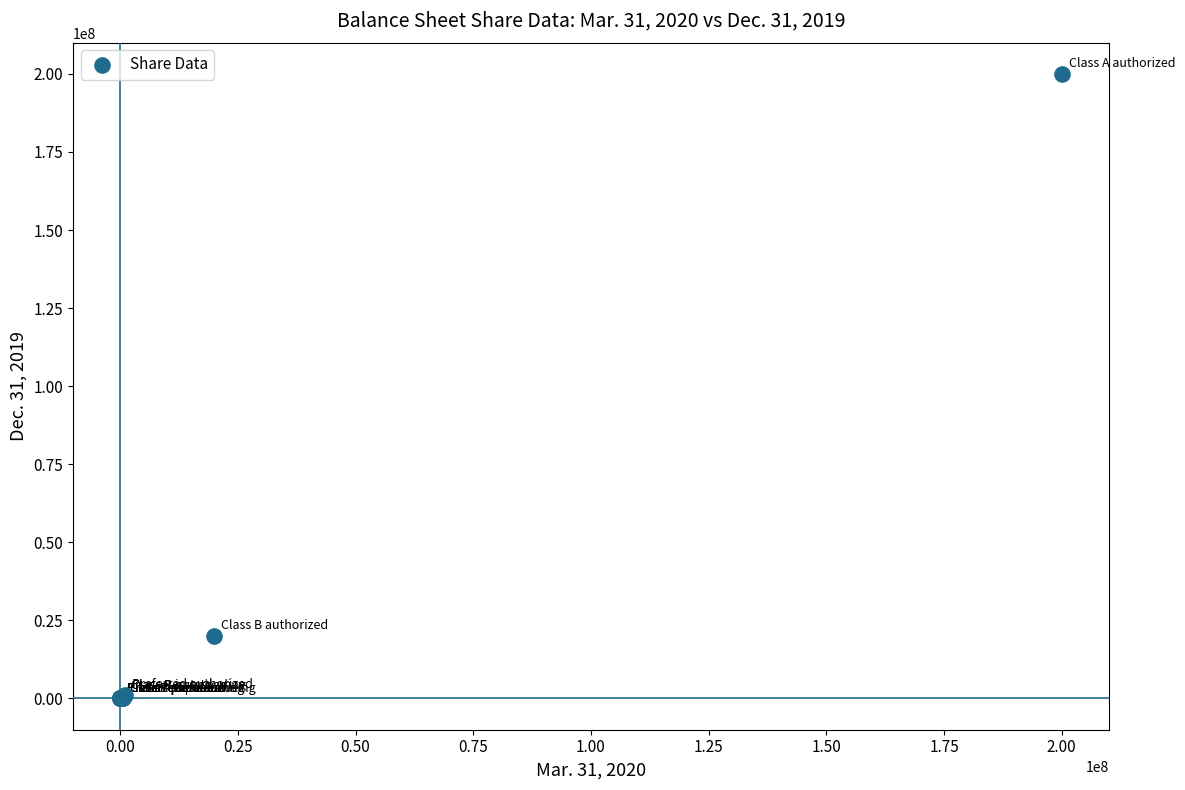

What Y value in the scatter plot is closest to 100000000?

20000000.0